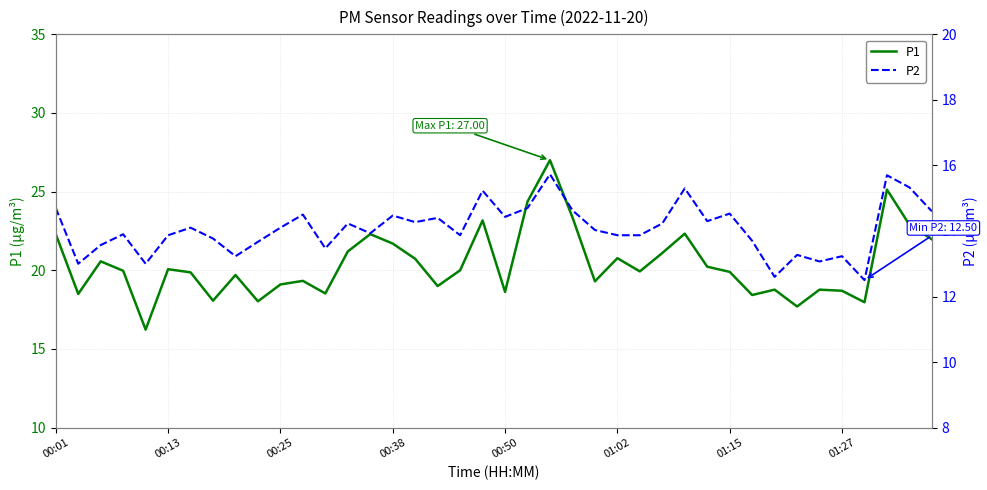

What is the label of the 1st point from the left?

00:01